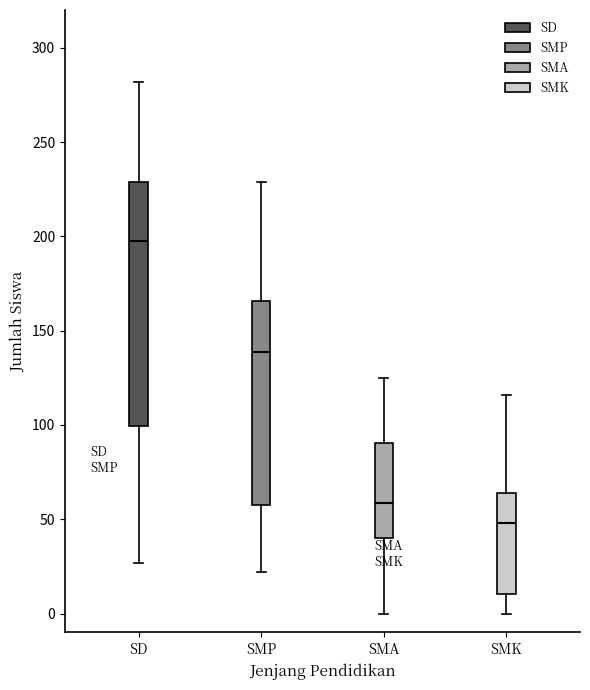

Where is the lower edge of the box for SMA on the y-axis? The values are not printed on the chart, so give them approximately, as read against the axis.

40